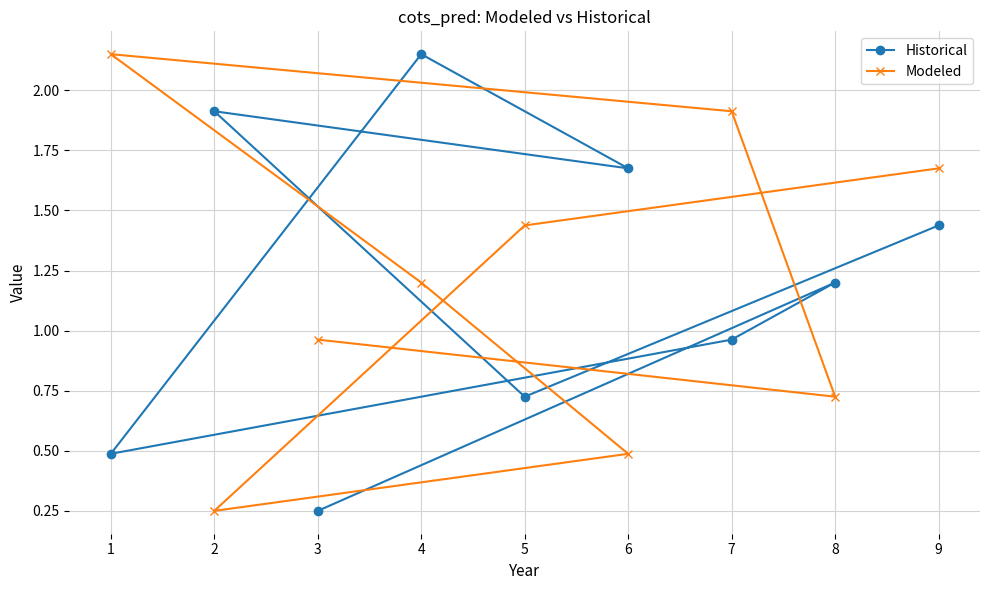

List the labels in order of Modeled value, smallest first.

2, 6, 8, 3, 4, 5, 9, 7, 1